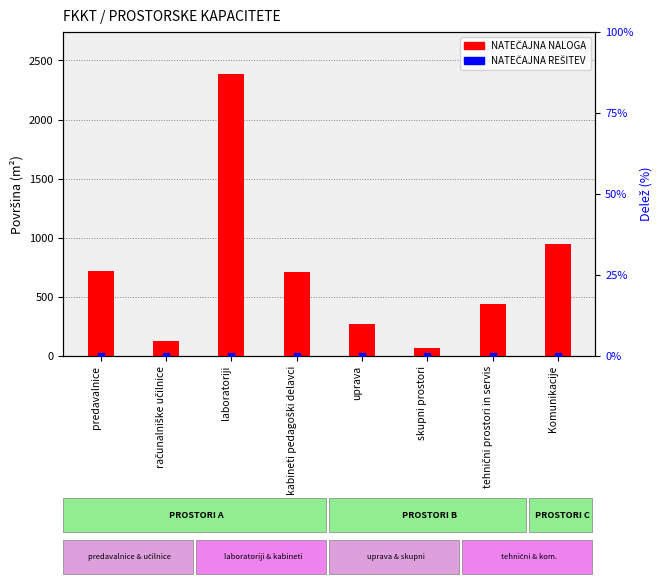

What is the total value across all series at računalniške učilnice?

126.0